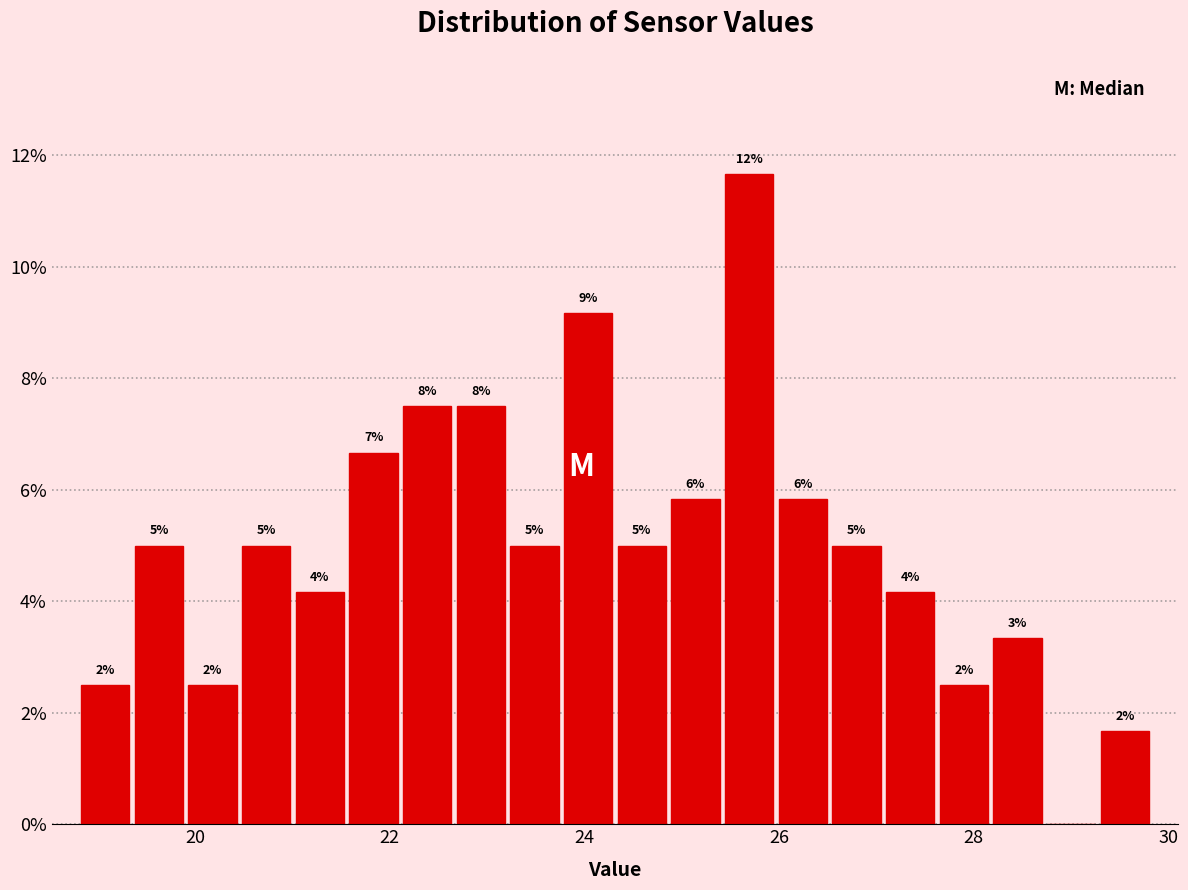

Around what value on the x-axis is the tallest bar? Give the approximate position of its centre, as read against the axis.

25.6